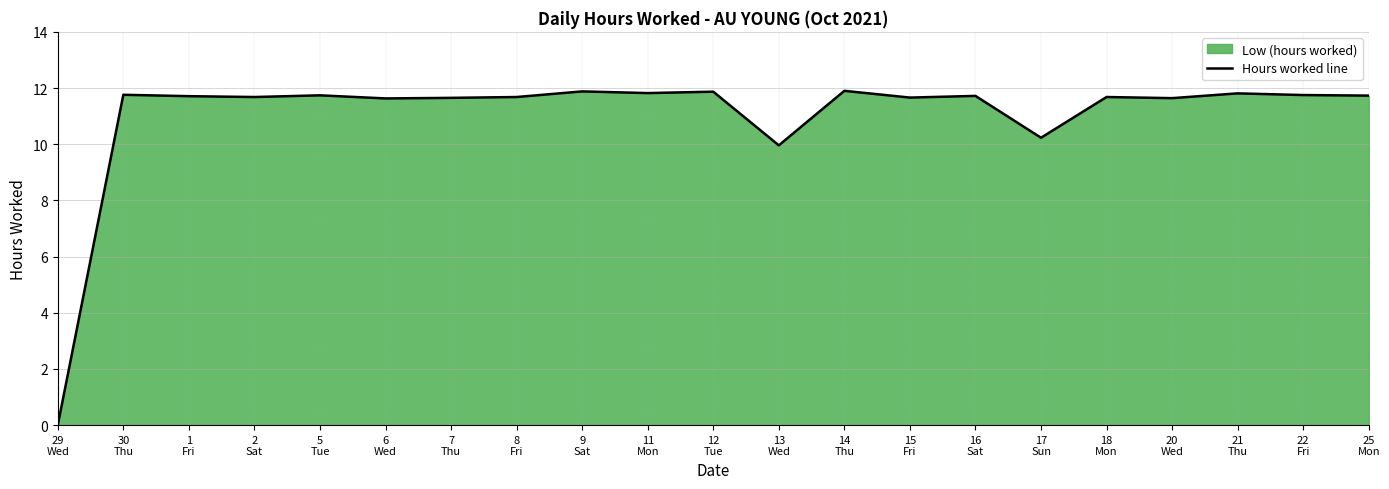

List the labels in order of value, largest first.

14
Thu, 9
Sat, 12
Tue, 11
Mon, 21
Thu, 30
Thu, 22
Fri, 5
Tue, 25
Mon, 16
Sat, 1
Fri, 2
Sat, 8
Fri, 18
Mon, 15
Fri, 7
Thu, 20
Wed, 6
Wed, 17
Sun, 13
Wed, 29
Wed